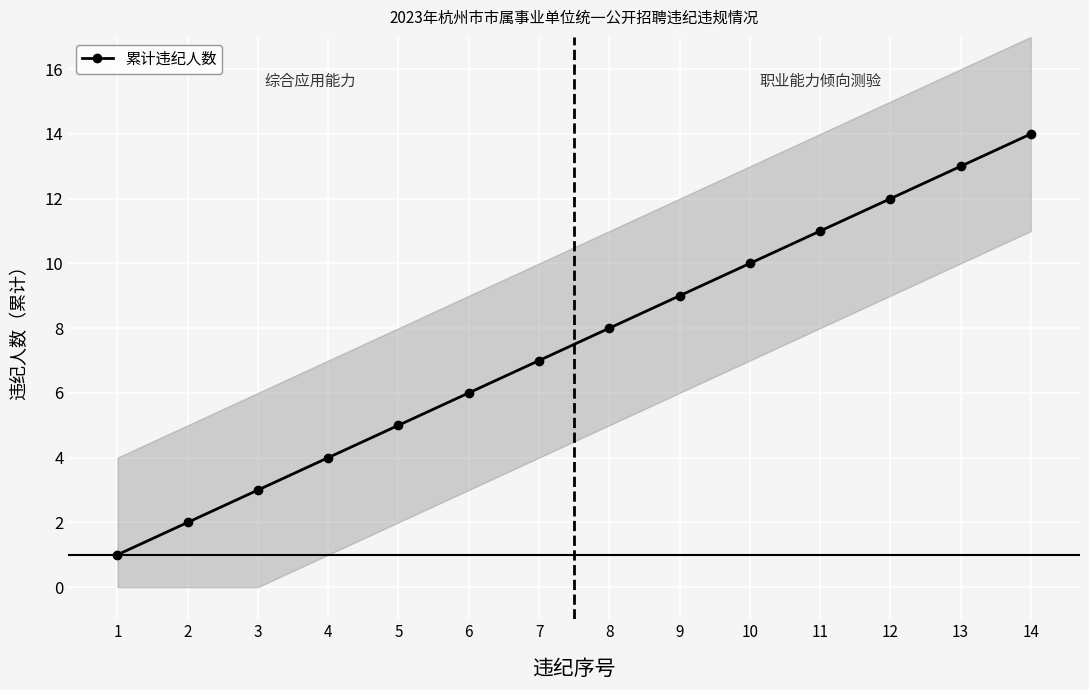

The value at 14 is 4. True or false?

False